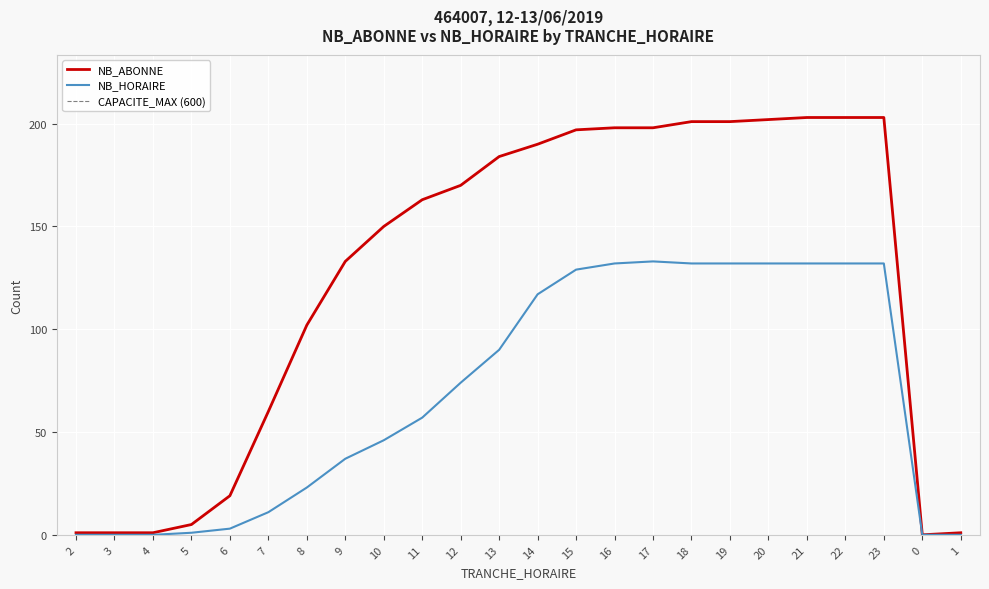

List the labels in order of NB_HORAIRE value, smallest first.

2, 3, 4, 0, 1, 5, 6, 7, 8, 9, 10, 11, 12, 13, 14, 15, 16, 18, 19, 20, 21, 22, 23, 17